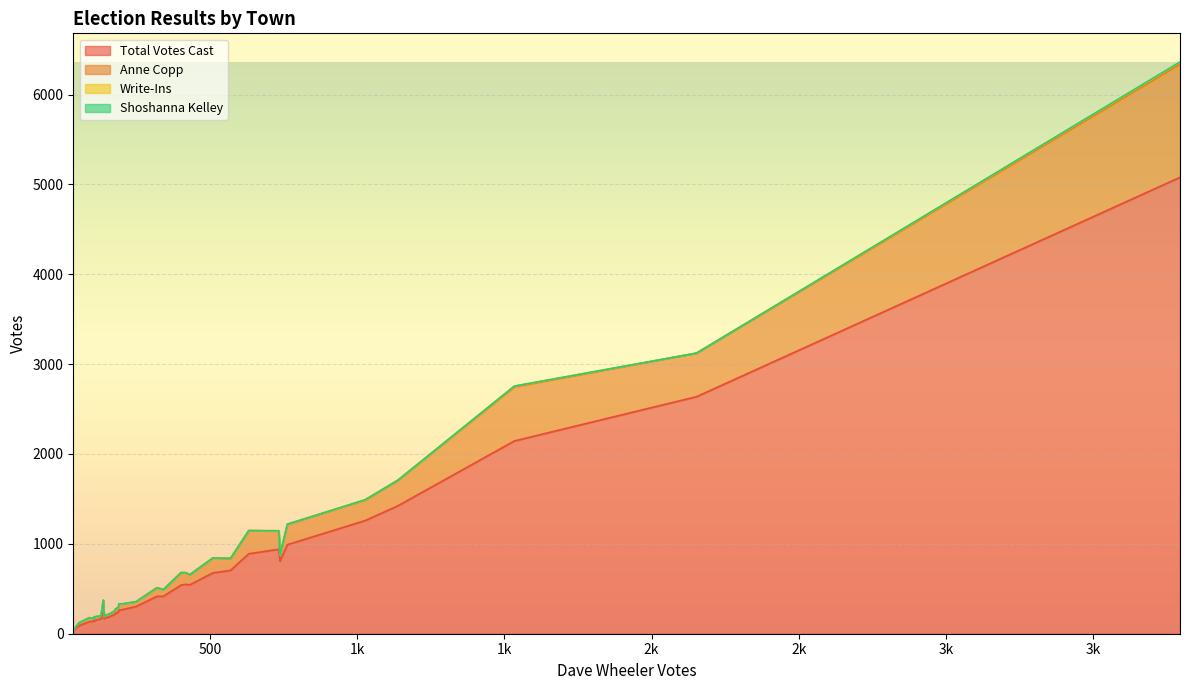

True or false: Anne Copp and Total Votes Cast cross at least once.

False